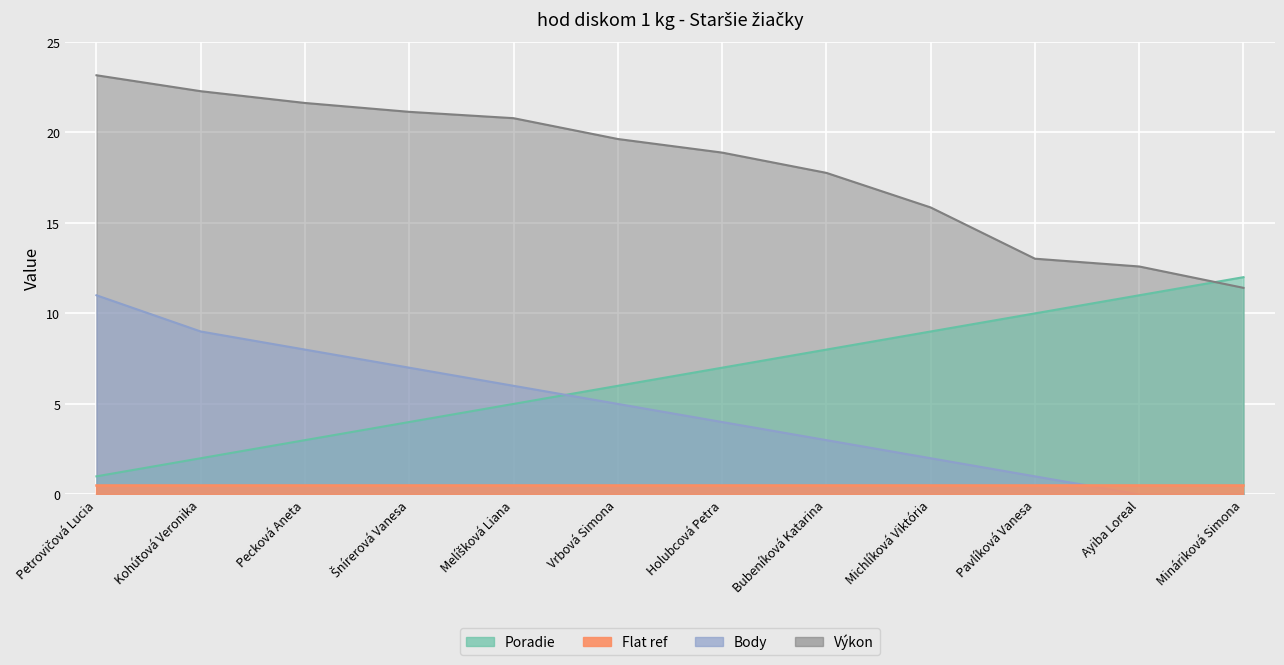

What is the difference between the second highest and minimum values in the Poradie series?

10